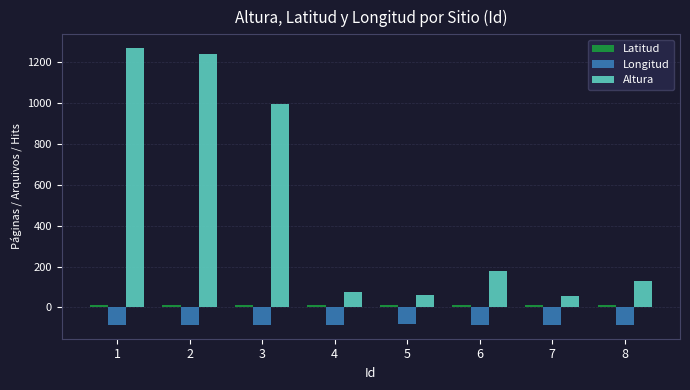

Which category has the highest value in the Altura series?

1